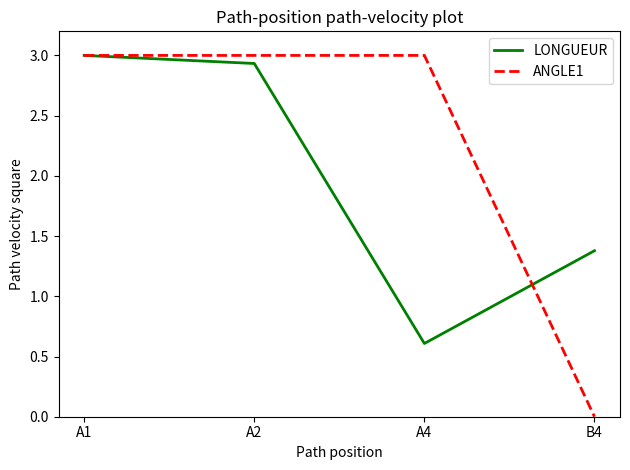

Where does the LONGUEUR series first go above 2?

A1